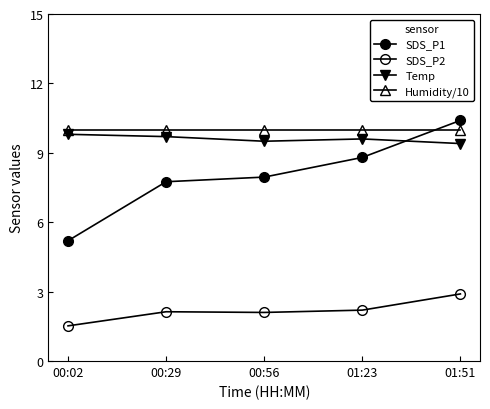

How many data points does each series have?

5